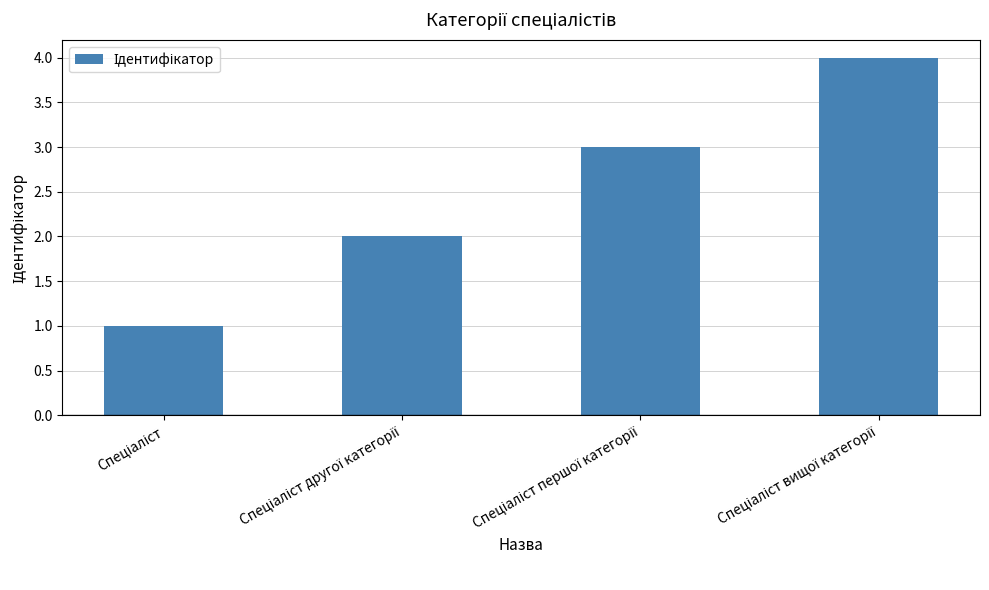

What is the sum of all values?

10